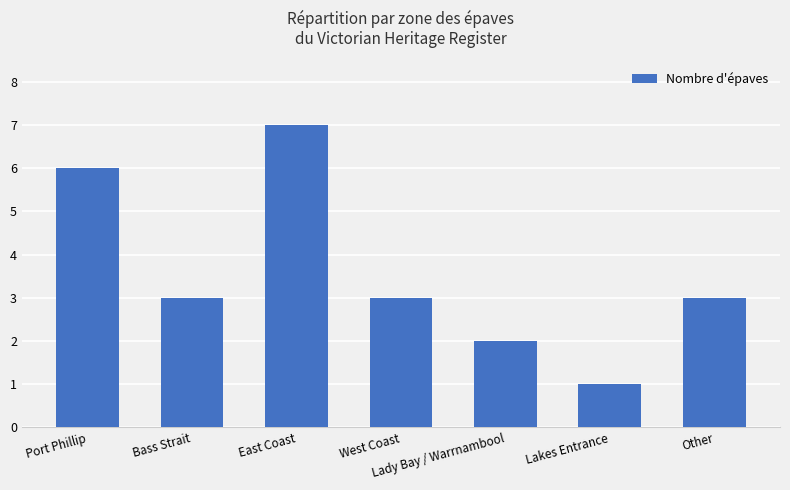

Count the number of categories in the chart.

7